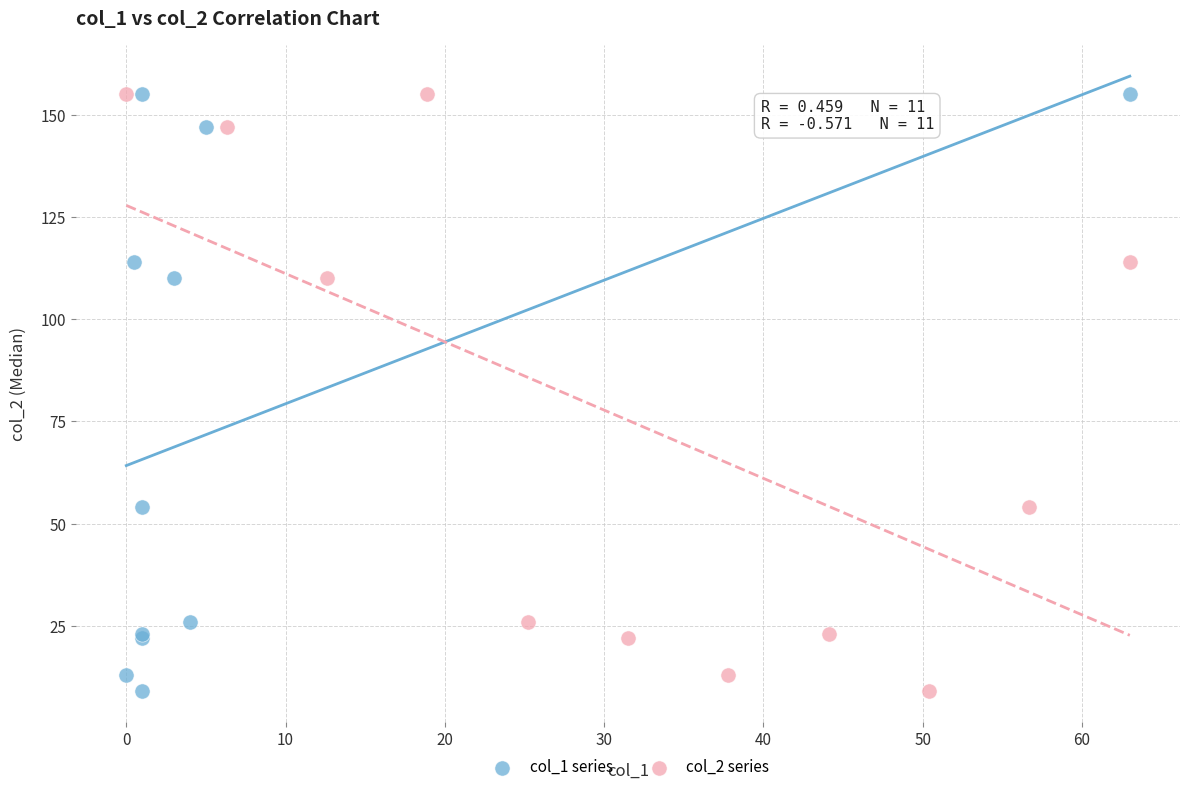

What are all the series names shown in the legend?

col_1 series, col_2 series